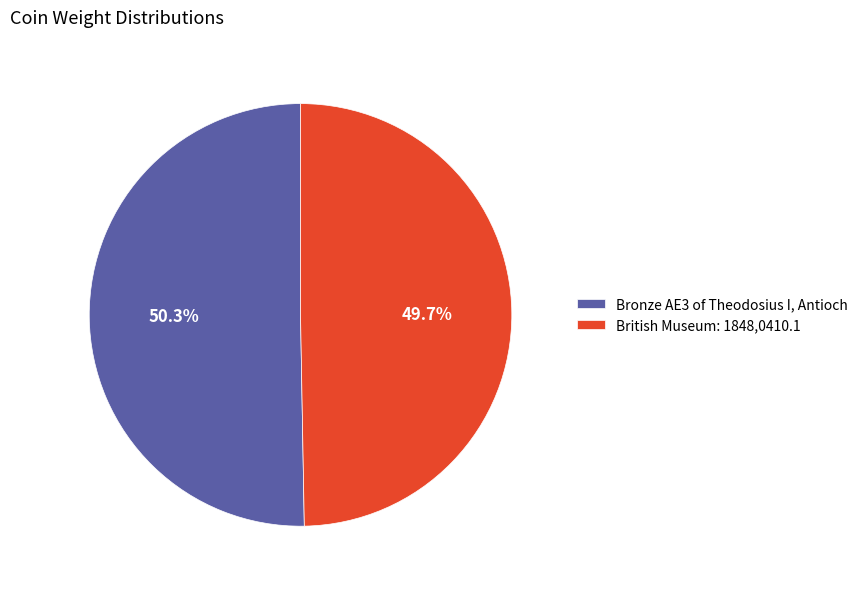

Between British Museum: 1848,0410.1 and Bronze AE3 of Theodosius I, Antioch, which is larger?

Bronze AE3 of Theodosius I, Antioch